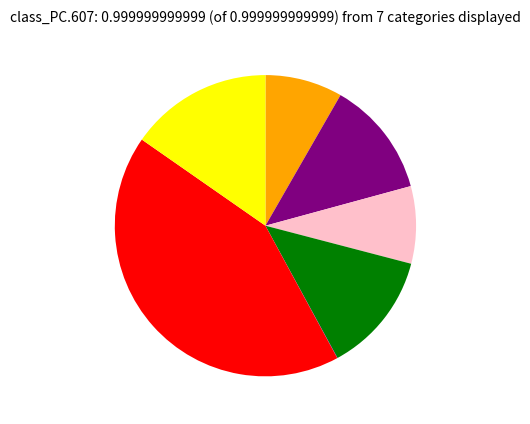

Is there any slice that represents more than half of the pie?

No